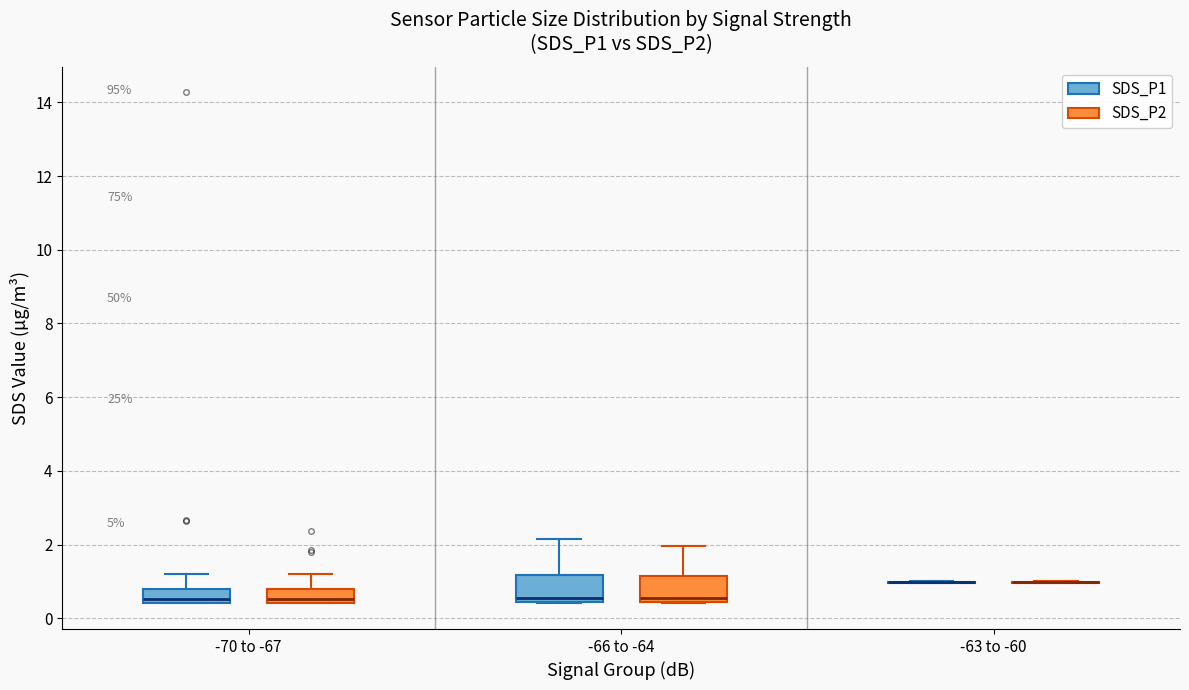

Reading left to right, transcribe this box plot: for each box, give where its median line is, the range the box spans, and where its two whiskers end, as read against the y-axis. The values are not printed on the chart, so give them approximately, as read against the axis.

-70 to -67 (SDS_P1): median 0.6, box 0.4 to 0.8, whiskers 0.4 to 1.2
-70 to -67 (SDS_P2): median 0.6, box 0.4 to 0.8, whiskers 0.4 to 1.2
-66 to -64 (SDS_P1): median 0.6, box 0.4 to 1.2, whiskers 0.4 to 2.2
-66 to -64 (SDS_P2): median 0.6, box 0.4 to 1.2, whiskers 0.4 to 2.0
-63 to -60 (SDS_P1): box collapsed to a line at 1.0, whiskers 1.0 to 1.0
-63 to -60 (SDS_P2): box collapsed to a line at 1.0, whiskers 1.0 to 1.0